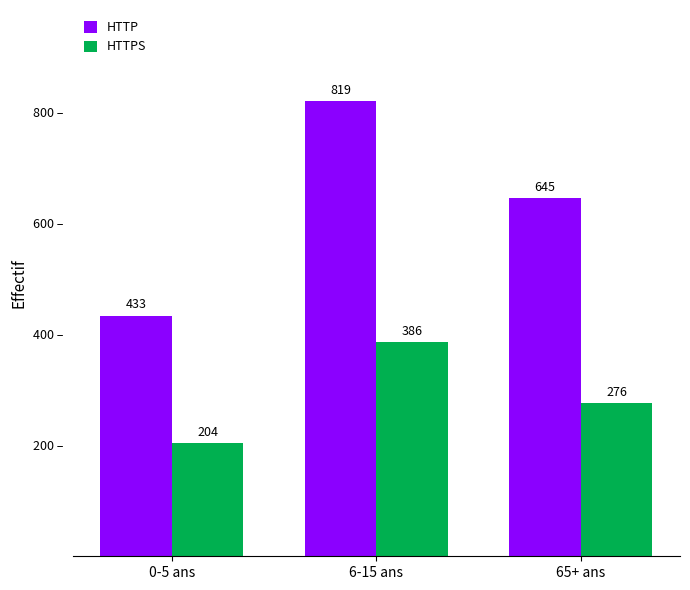

Which series has the largest total across all categories?

HTTP